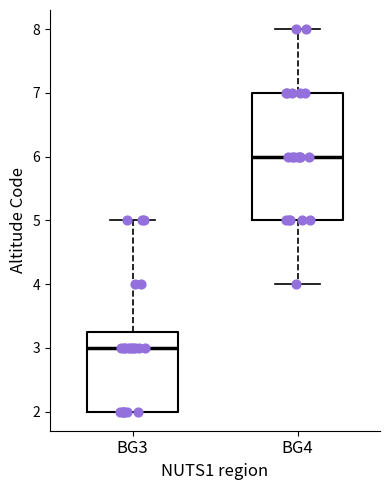

Reading left to right, read every box against the y-axis: the position of its median line, the range the box covers, and the ends of its whiskers. The values are not printed on the chart, so give them approximately, as read against the axis.

BG3: median 3.0, box 2.0 to 3.3, whiskers 2.0 to 5.0
BG4: median 6.0, box 5.0 to 7.0, whiskers 4.0 to 8.0